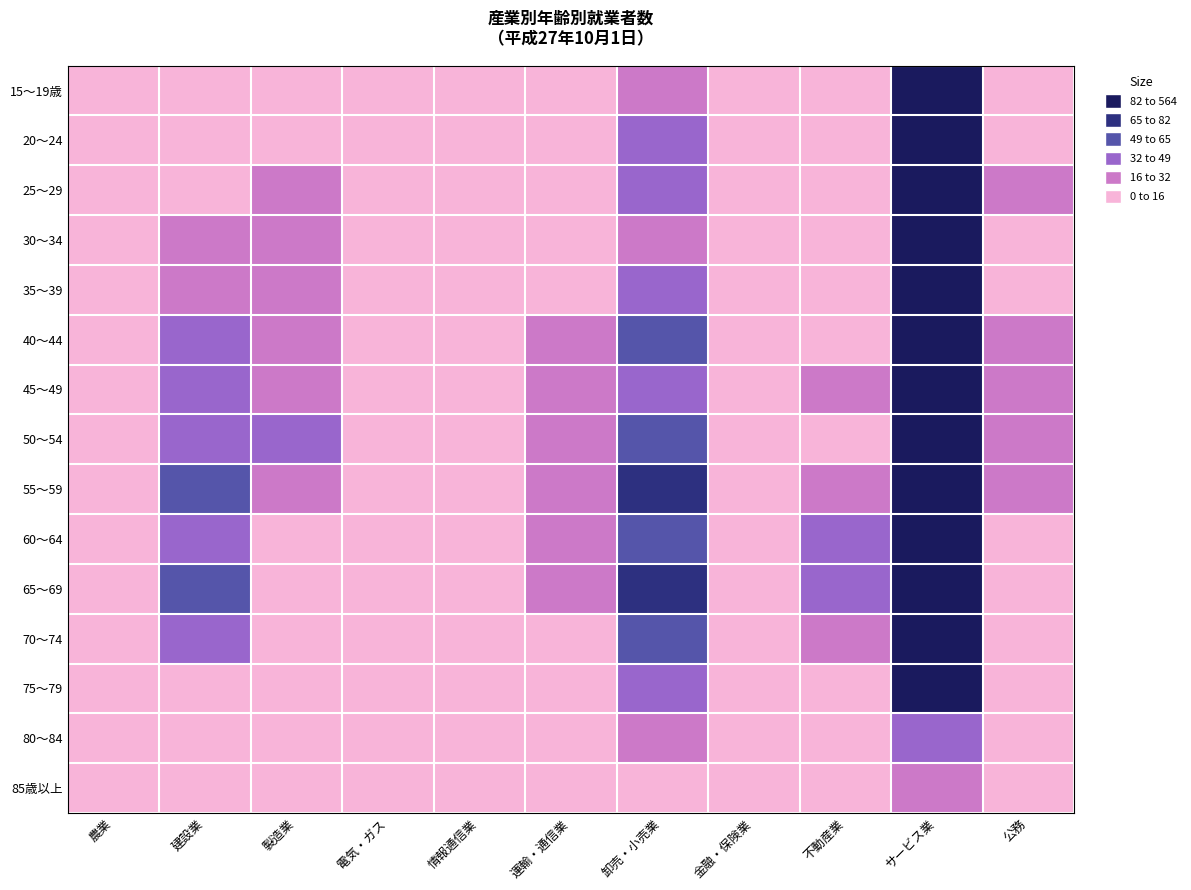

What is the total value across all series at 運輸・通信業?

177